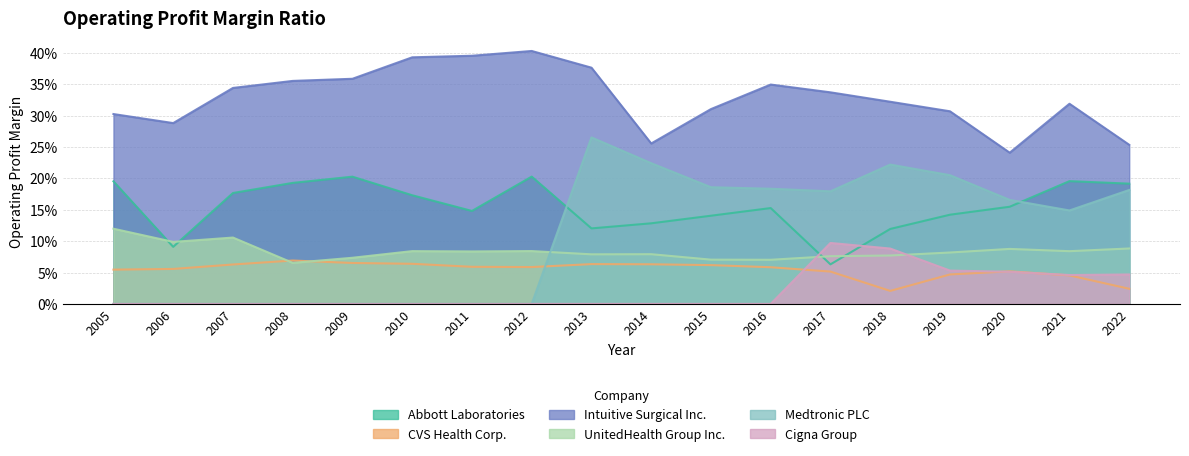

True or false: Intuitive Surgical Inc. and Abbott Laboratories intersect in this chart.

False